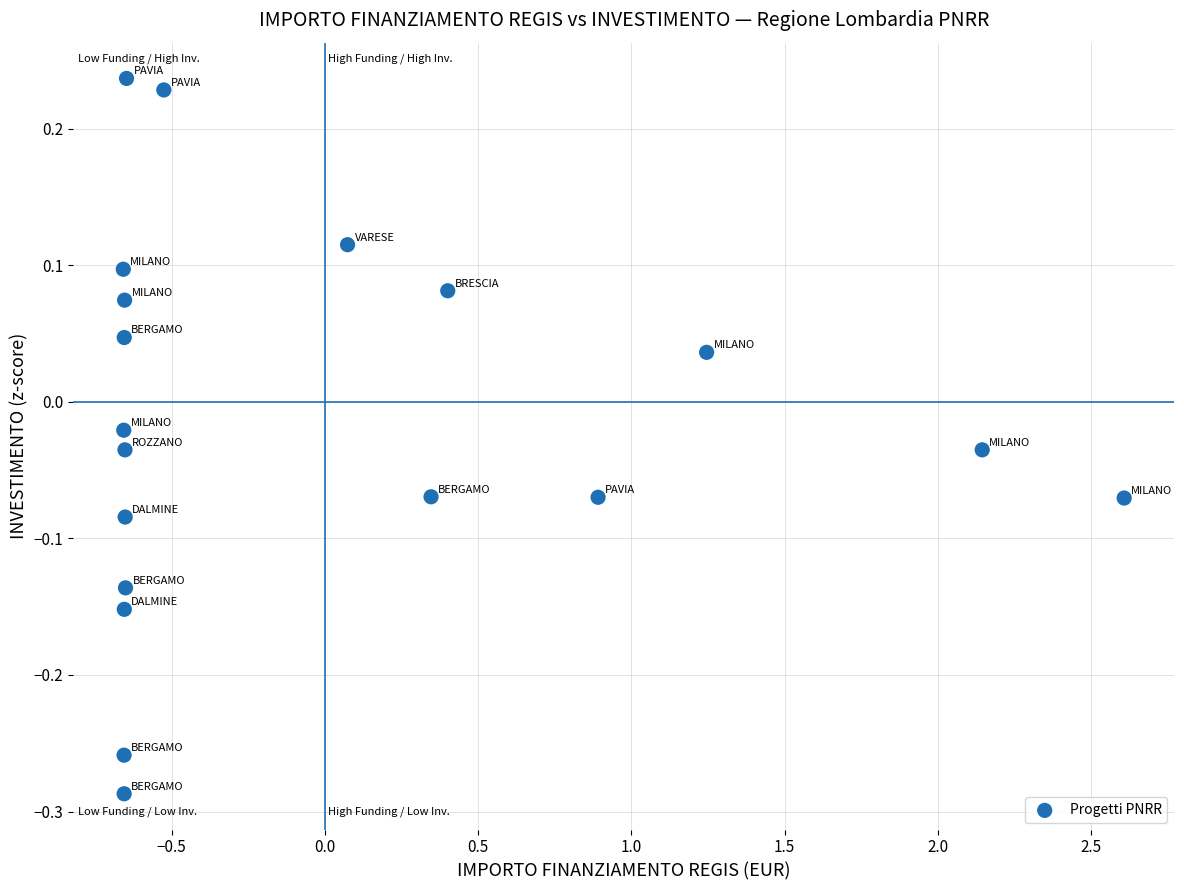

What is the range of Y values (max minus min)?

0.5